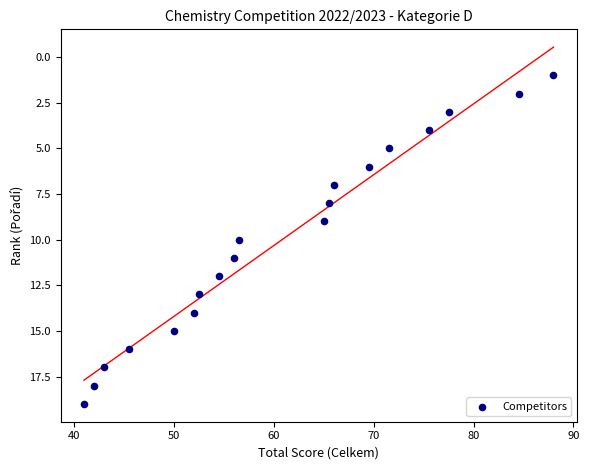

What is the range of Y values (max minus min)?

18